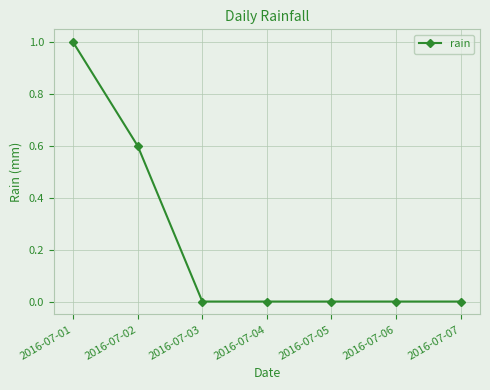

What is the average value?

0.2